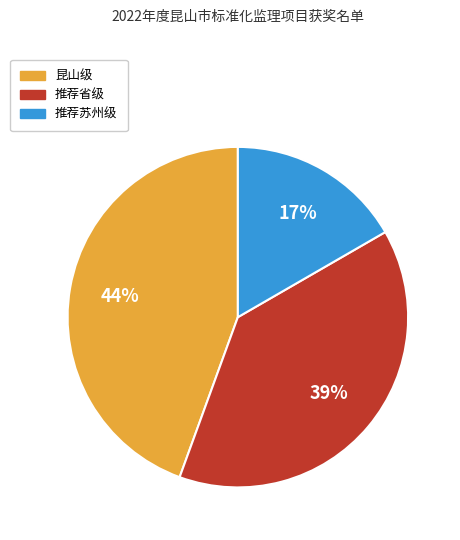

Is the sum of 推荐苏州级 and 推荐省级 greater than half?

Yes